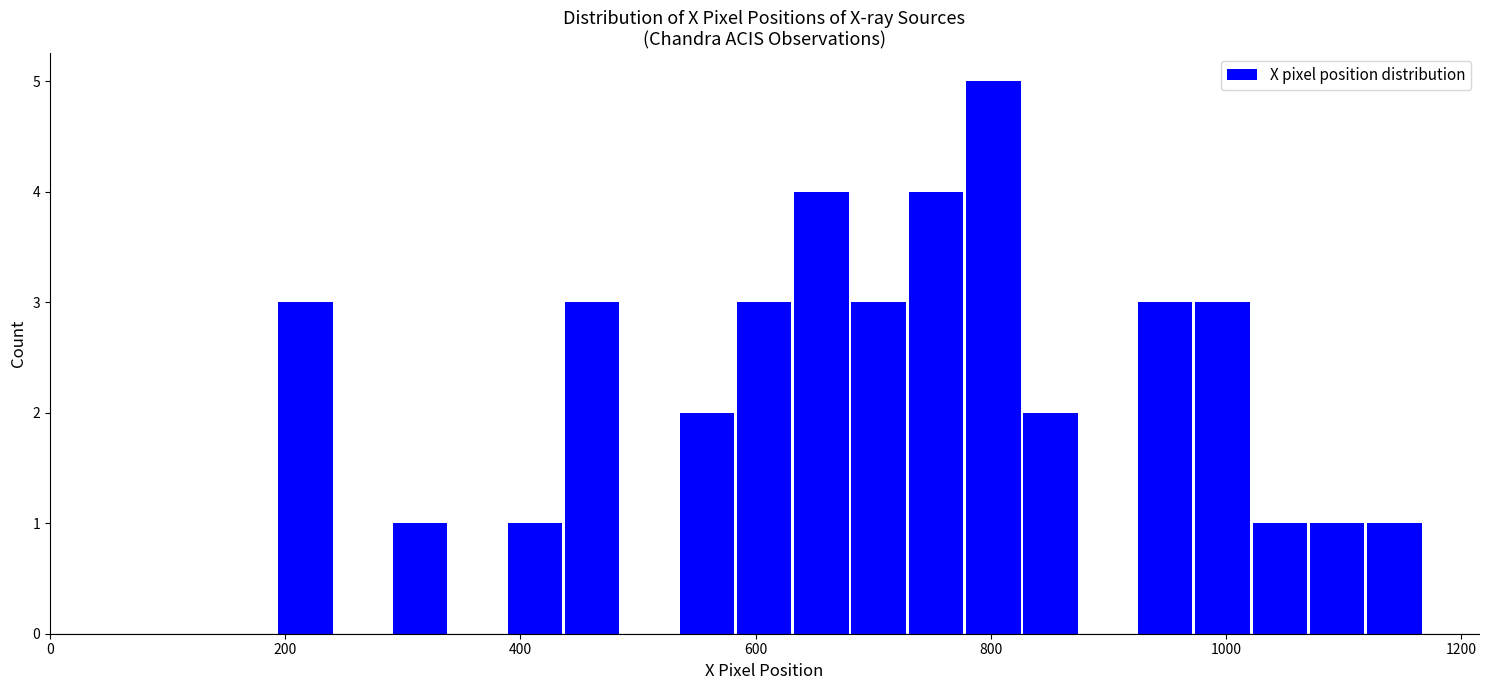

Around what value on the x-axis is the tallest bar? Give the approximate position of its centre, as read against the axis.

800